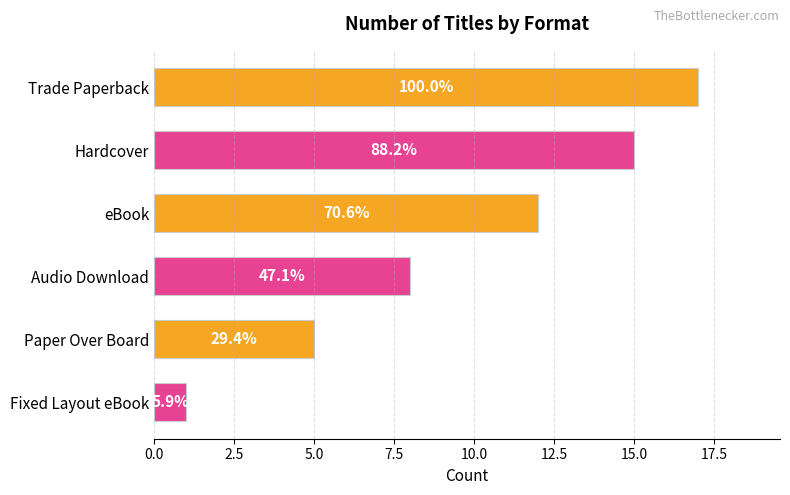

Are the bars horizontal?

Yes